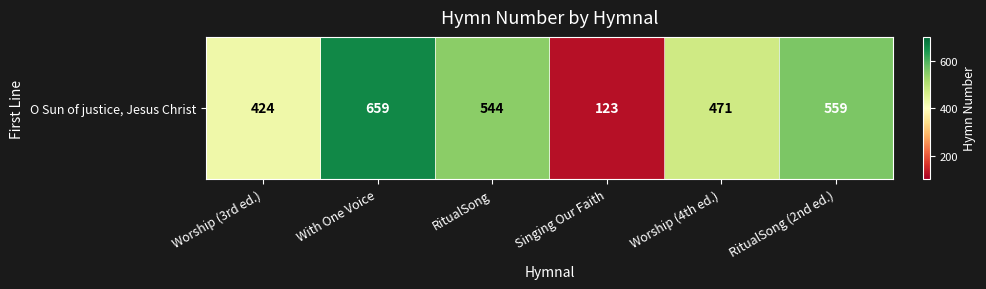

At which label does the data first exceed 544?

With One Voice